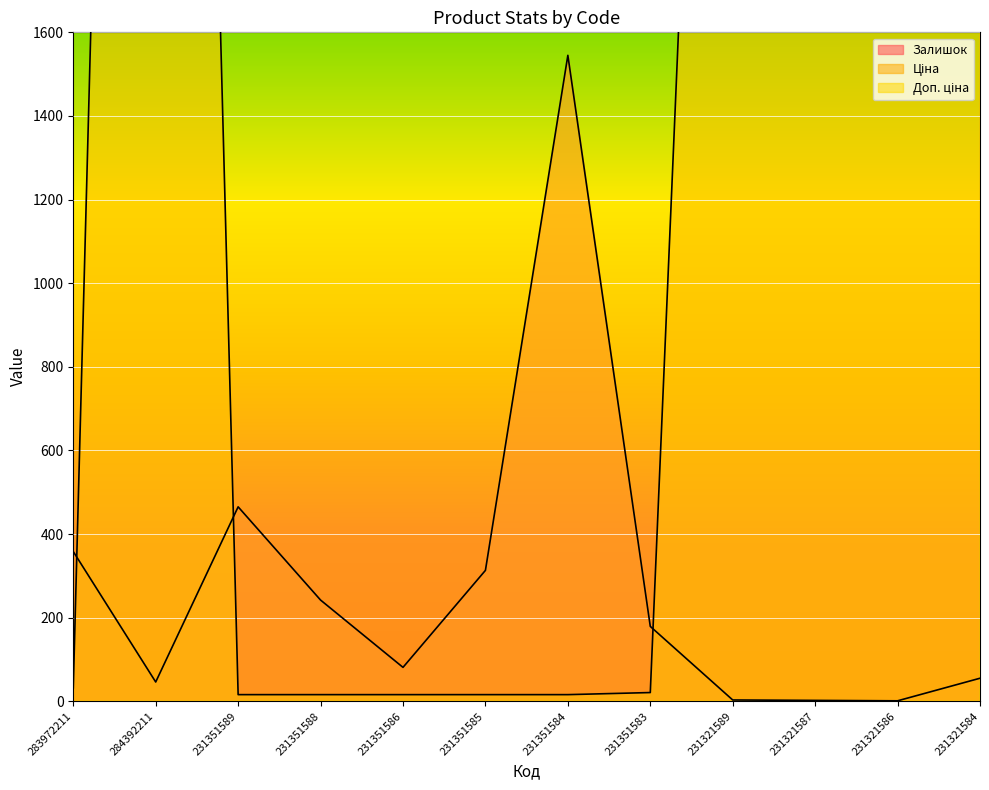

Which category has the highest value across all series?

284392211